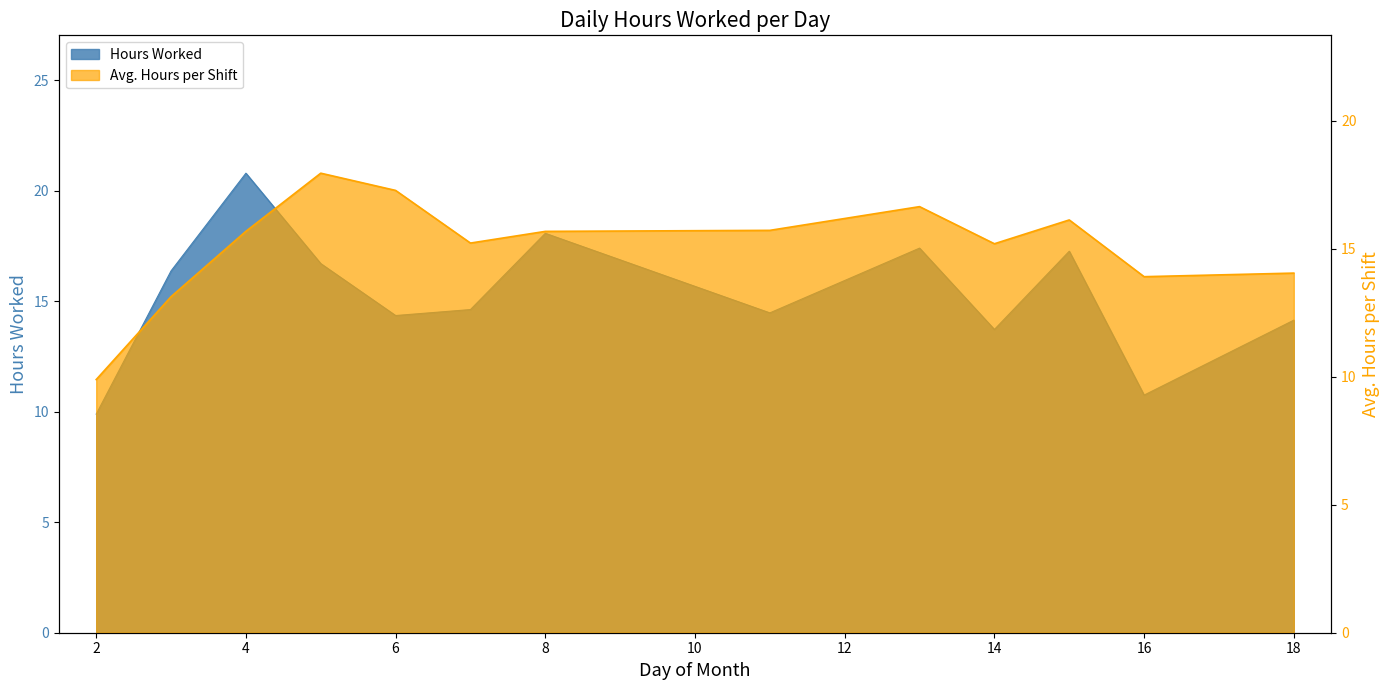

Reading right to left, extract all data points from this chart.

18=14.1	16=10.8	15=17.3	14=13.7	13=17.4	11=14.5	8=18.1	7=14.6	6=14.3	5=16.7	4=20.8	3=16.4	2=9.9